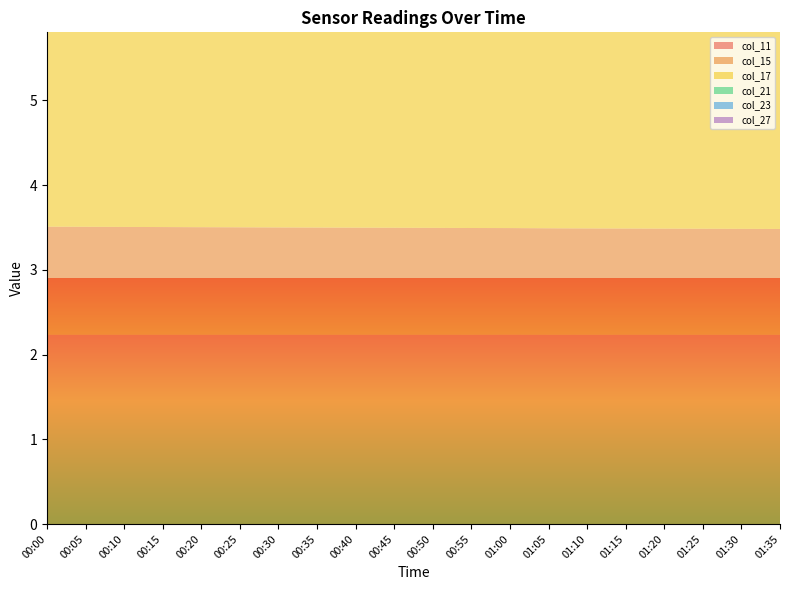

Reading left to right, transcribe all the data shown in this chart.

col_11: 2.2	2.2	2.2	2.2	2.2	2.2	2.2	2.2	2.2	2.2	2.2	2.2	2.2	2.2	2.2	2.2	2.2	2.2	2.2	2.2
col_15: 1.3	1.3	1.3	1.3	1.3	1.3	1.3	1.3	1.3	1.3	1.3	1.3	1.3	1.3	1.3	1.3	1.3	1.3	1.2	1.2
col_17: 2.4	2.4	2.4	2.4	2.4	2.4	2.4	2.4	2.4	2.4	2.4	2.4	2.4	2.4	2.4	2.4	2.4	2.4	2.4	2.4
col_21: 0.9	0.9	0.9	0.9	0.9	0.9	0.9	0.9	0.9	0.9	0.9	0.9	0.9	0.9	0.9	0.9	0.9	0.9	0.9	0.9
col_23: 2.5	2.5	2.5	2.5	2.5	2.5	2.5	2.5	2.5	2.5	2.5	2.5	2.5	2.5	2.5	2.5	2.5	2.5	2.5	2.5
col_27: 1.3	1.3	1.3	1.3	1.3	1.3	1.3	1.3	1.3	1.3	1.3	1.3	1.3	1.3	1.3	1.3	1.3	1.3	1.3	1.2